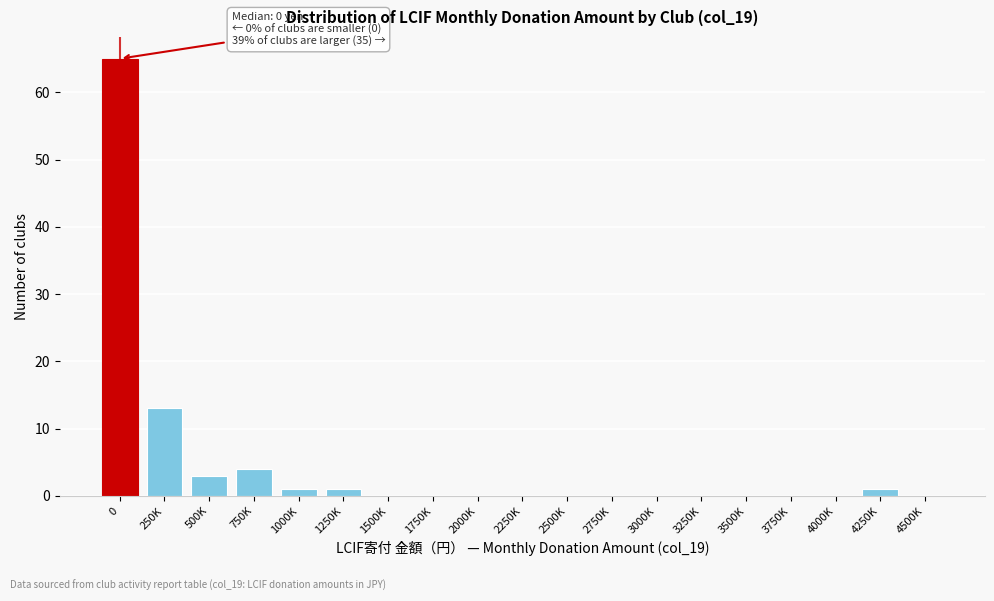

Reading left to right, transcribe all the data shown in this chart.

0=65	250K=13	500K=3	750K=4	1000K=1	1250K=1	1500K=0	1750K=0	2000K=0	2250K=0	2500K=0	2750K=0	3000K=0	3250K=0	3500K=0	3750K=0	4000K=0	4250K=1	4500K=0